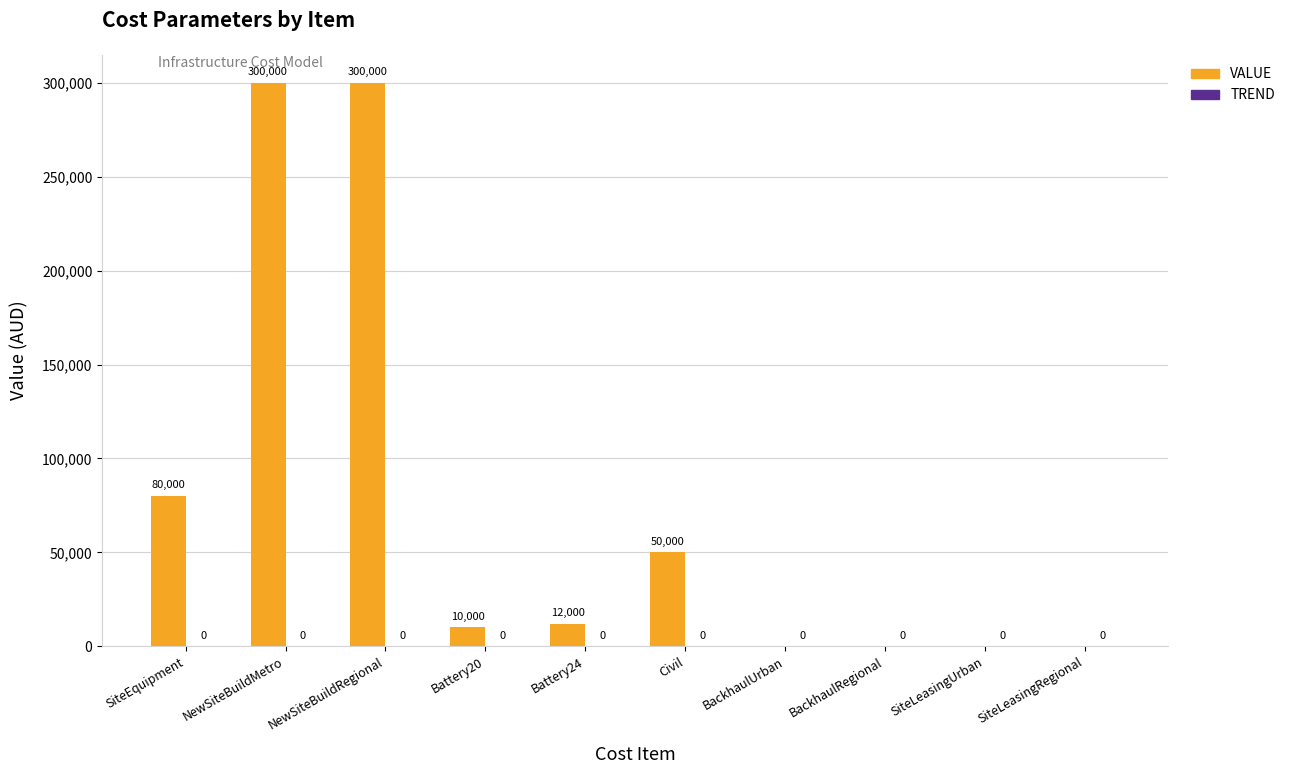

At which label is the value closest to 150000?

SiteEquipment